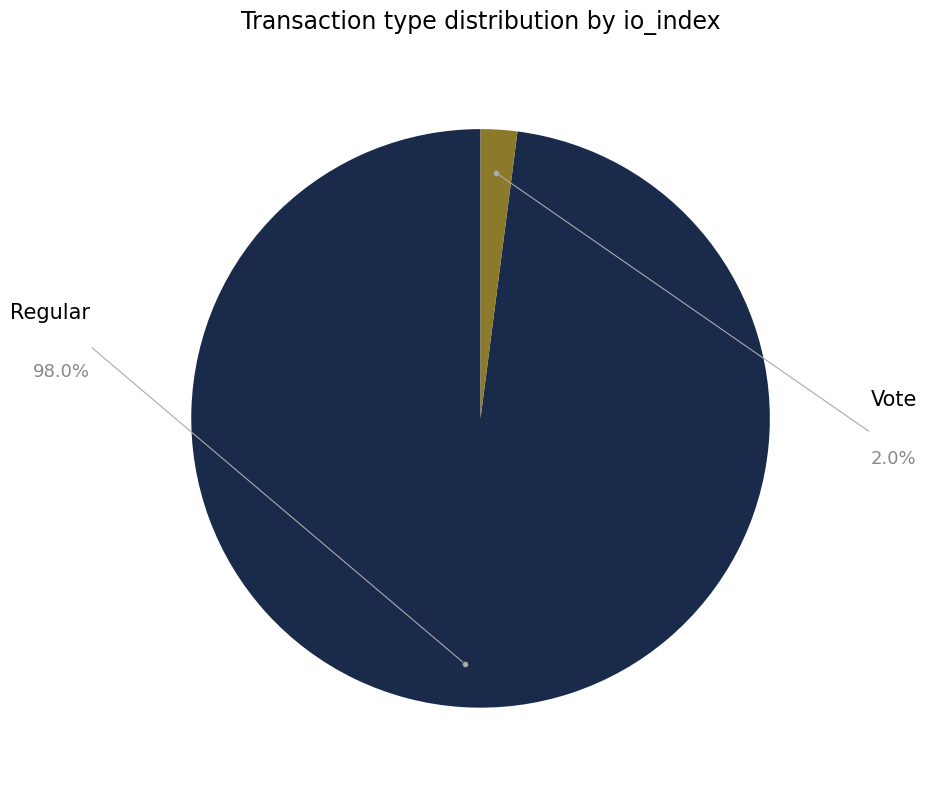

Which slice is the smallest?

Vote